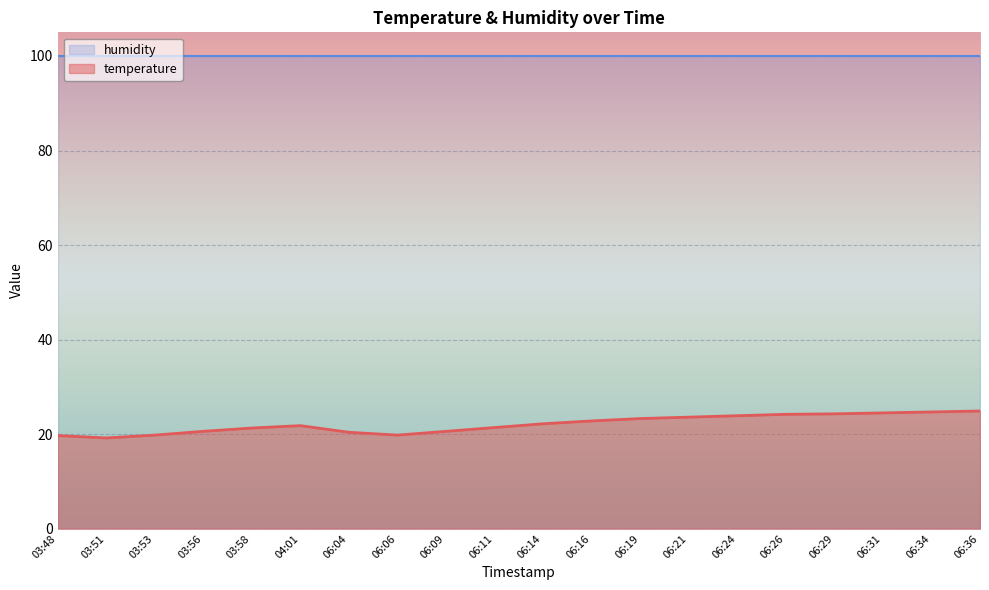

Approximately how many times larger is the value at 06:29 compared to 03:48?

1.2